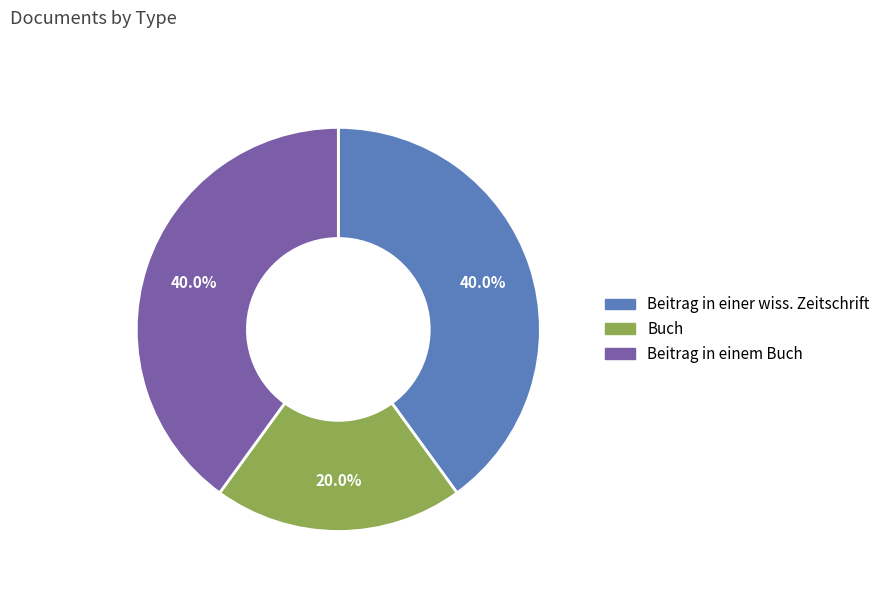

Is the sum of Beitrag in einem Buch and Beitrag in einer wiss. Zeitschrift greater than half?

Yes